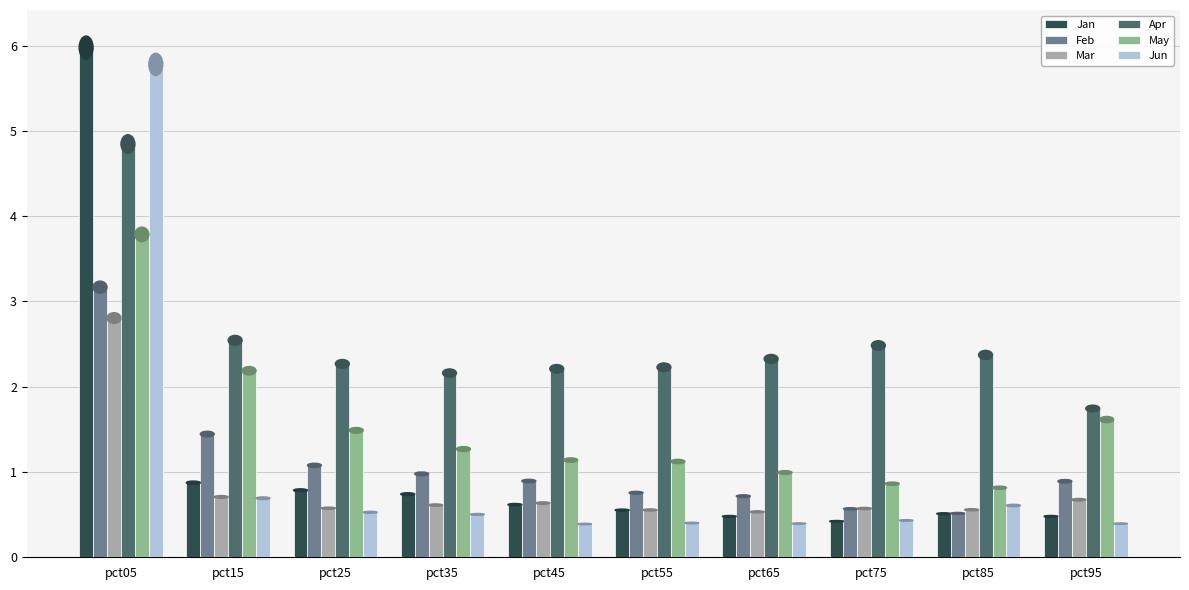

What is the value of the Jun bar at the 1st from the left?

5.8